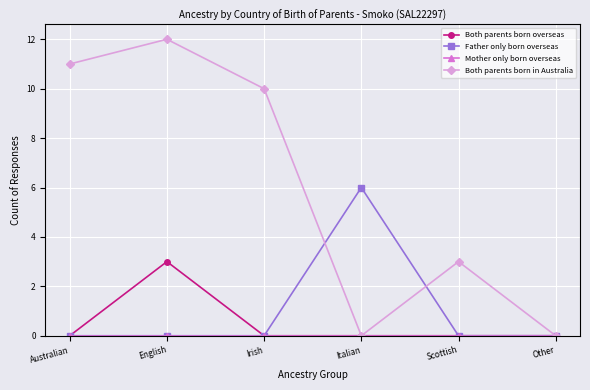

True or false: Father only born overseas has a value of -2 at Irish.

False